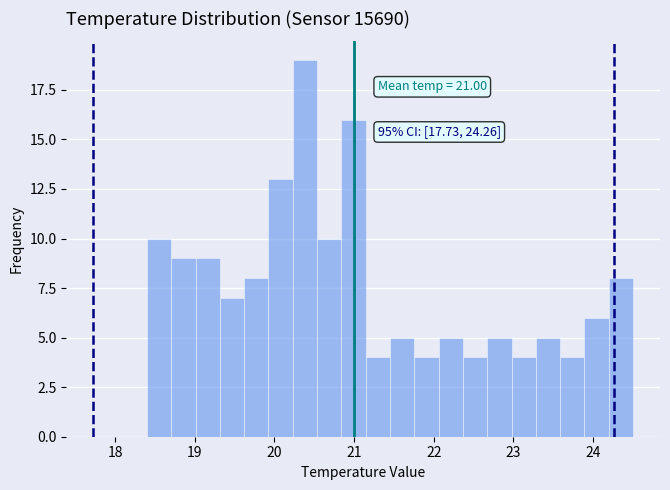

Around what value on the x-axis is the tallest bar? Give the approximate position of its centre, as read against the axis.

20.4